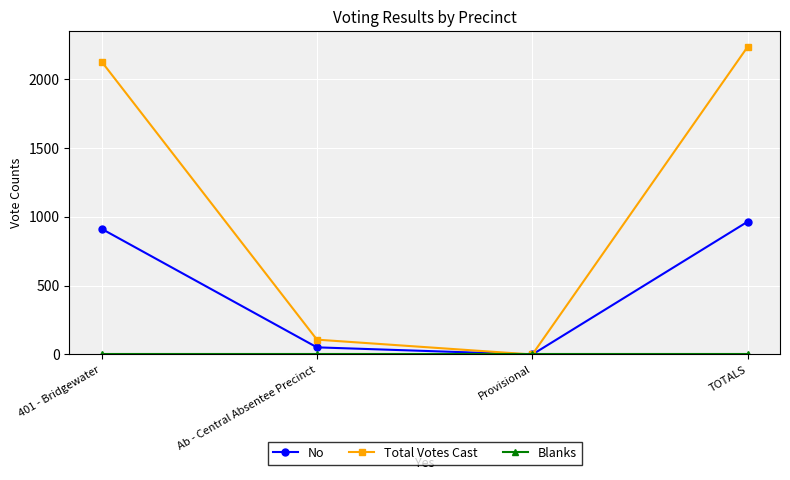

Is it true that No equals 0 at Provisional?

True